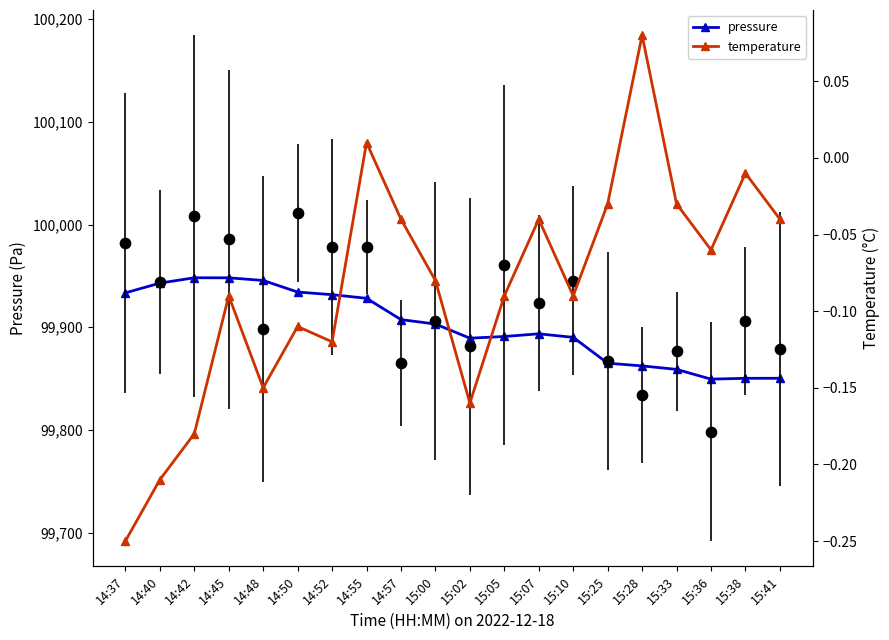

What is the total value across all series at 15:38?

99850.3